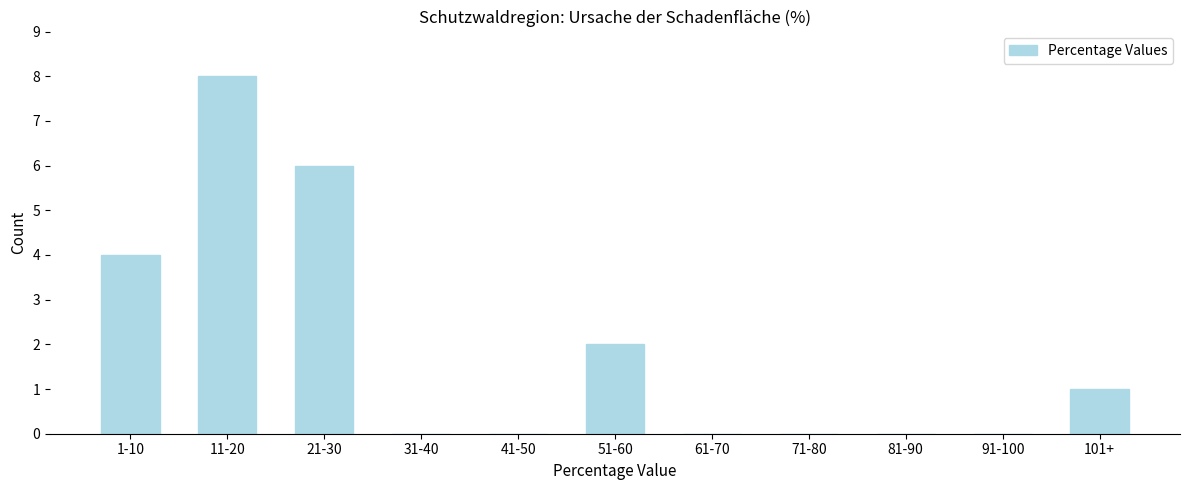

Reading right to left, list all the values displayed in this chart.

101+=1	91-100=0	81-90=0	71-80=0	61-70=0	51-60=2	41-50=0	31-40=0	21-30=6	11-20=8	1-10=4